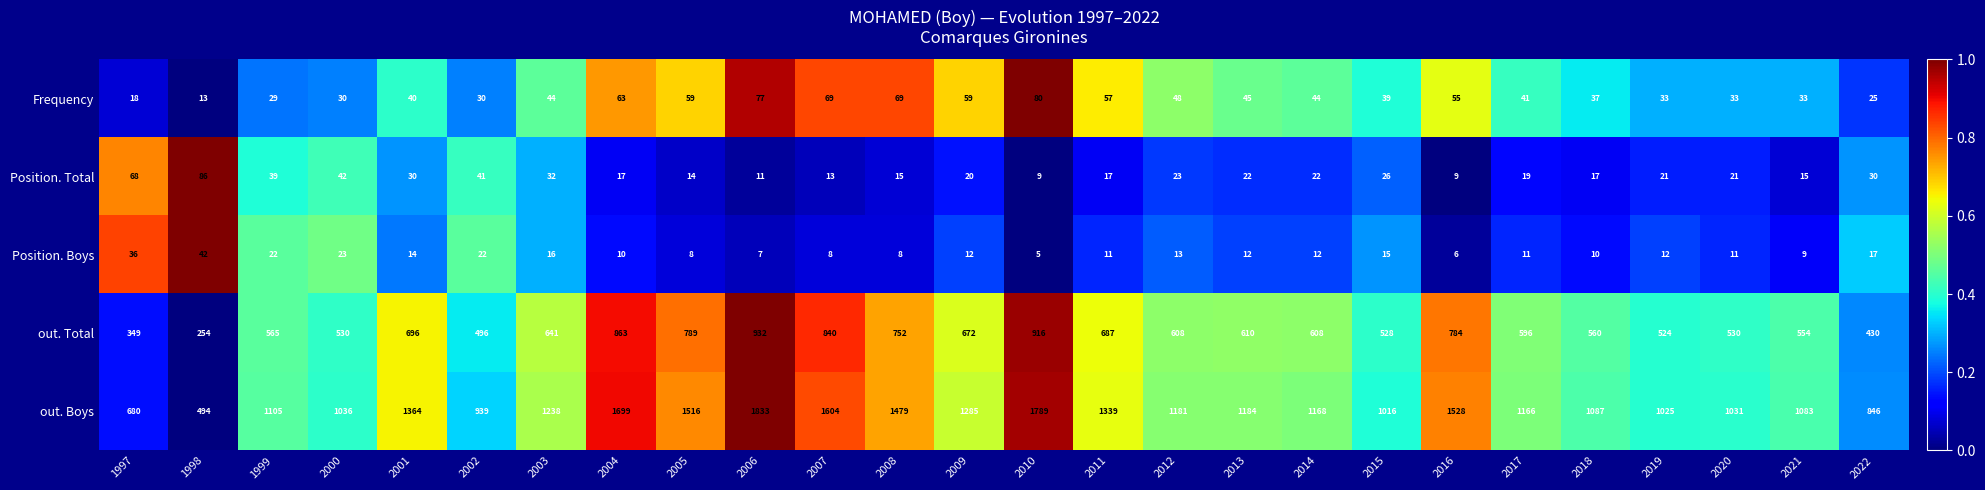

Count the number of data series in this chart.

5